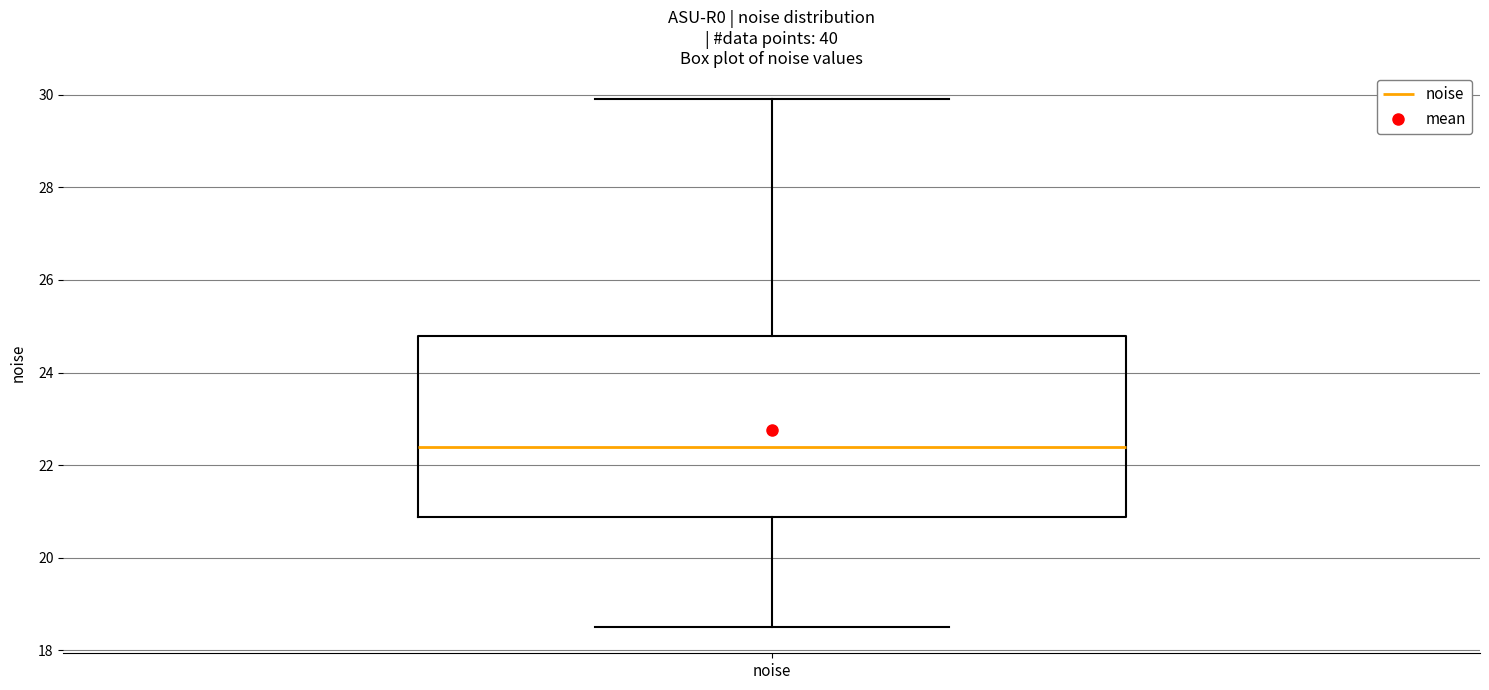

Where does the upper whisker of the box for noise end on the y-axis? The values are not printed on the chart, so give them approximately, as read against the axis.

30.0